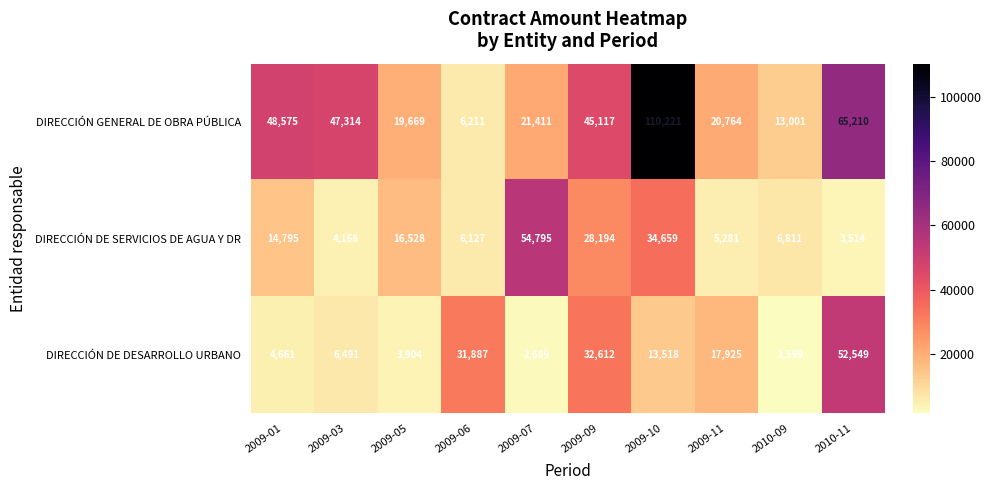

Reading left to right, extract all data points from this chart.

DIRECCIÓN GENERAL DE OBRA PÚBLICA: 2009-01=48575	2009-03=47314	2009-05=19669	2009-06=6211	2009-07=21411	2009-09=45117	2009-10=110221	2009-11=20764	2010-09=13001	2010-11=65210
DIRECCIÓN DE SERVICIOS DE AGUA Y DR: 2009-01=14795	2009-03=4168	2009-05=16528	2009-06=6127	2009-07=54795	2009-09=28194	2009-10=34659	2009-11=5281	2010-09=6811	2010-11=3514
DIRECCIÓN DE DESARROLLO URBANO: 2009-01=4661	2009-03=6491	2009-05=3904	2009-06=31887	2009-07=2689	2009-09=32612	2009-10=13518	2009-11=17925	2010-09=1599	2010-11=52549